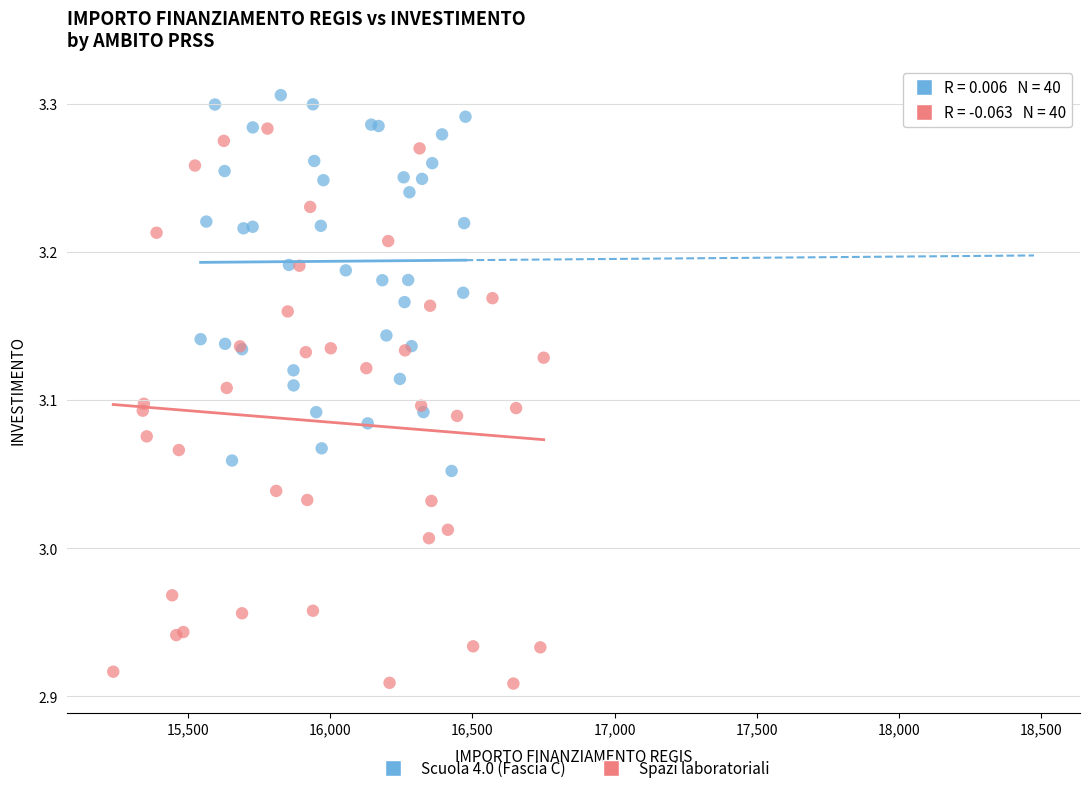

Which series contains the highest Y value?

Scuola 4.0 (Fascia C)